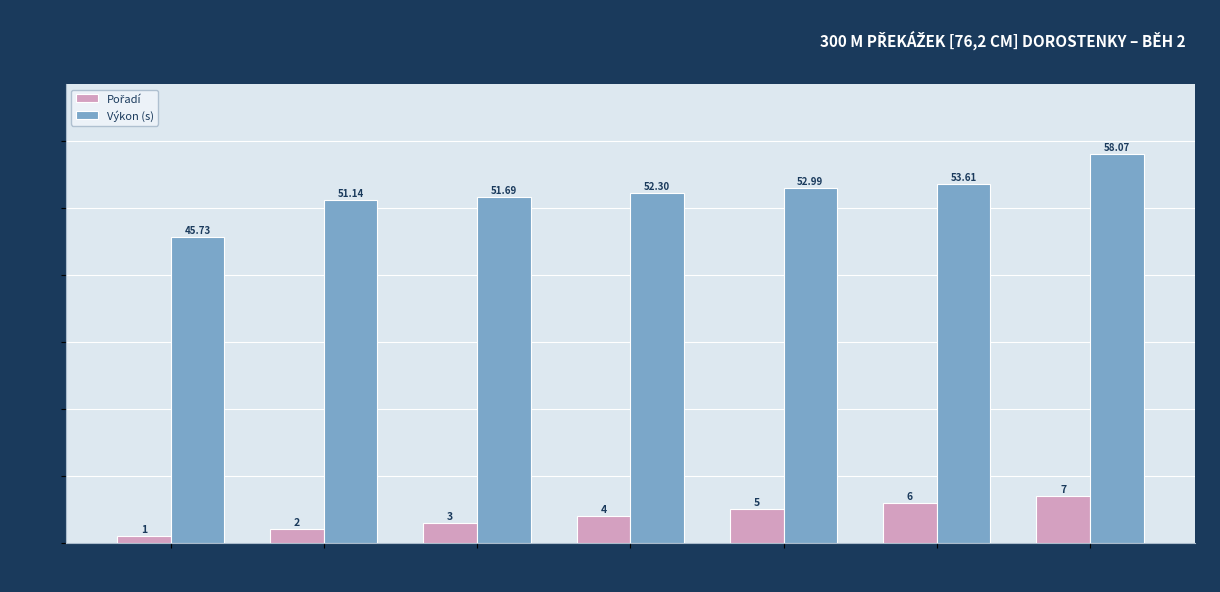

At how many categories does at least one series exceed 8?

7